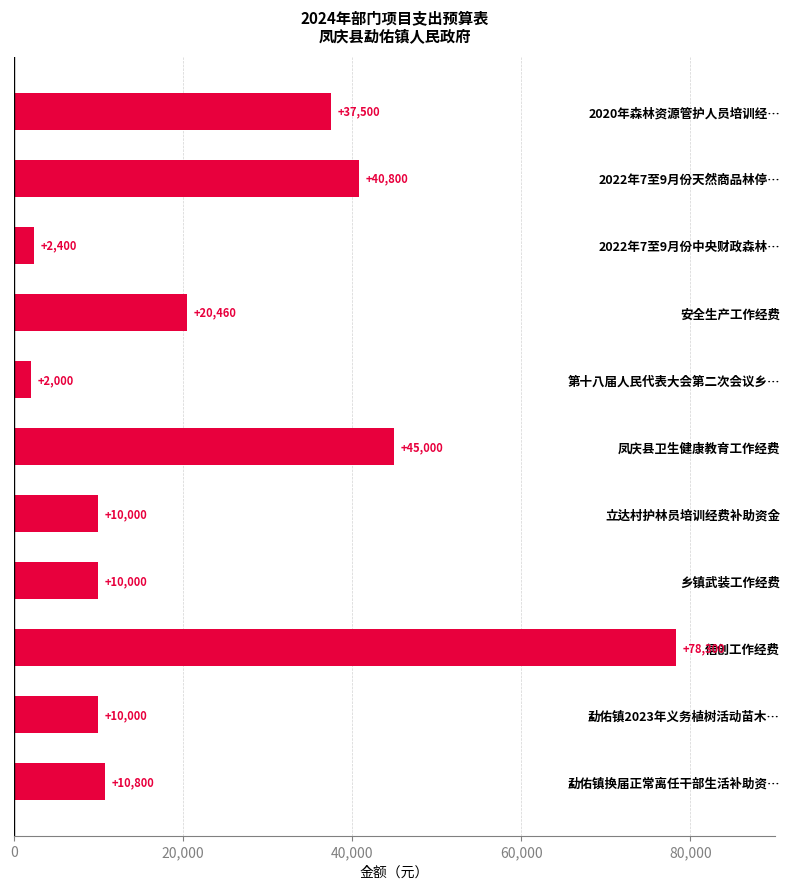

What is the change in value from 2022年7至9月份中央财政森林… to 勐佑镇换届正常离任干部生活补助资…?

+8400.0